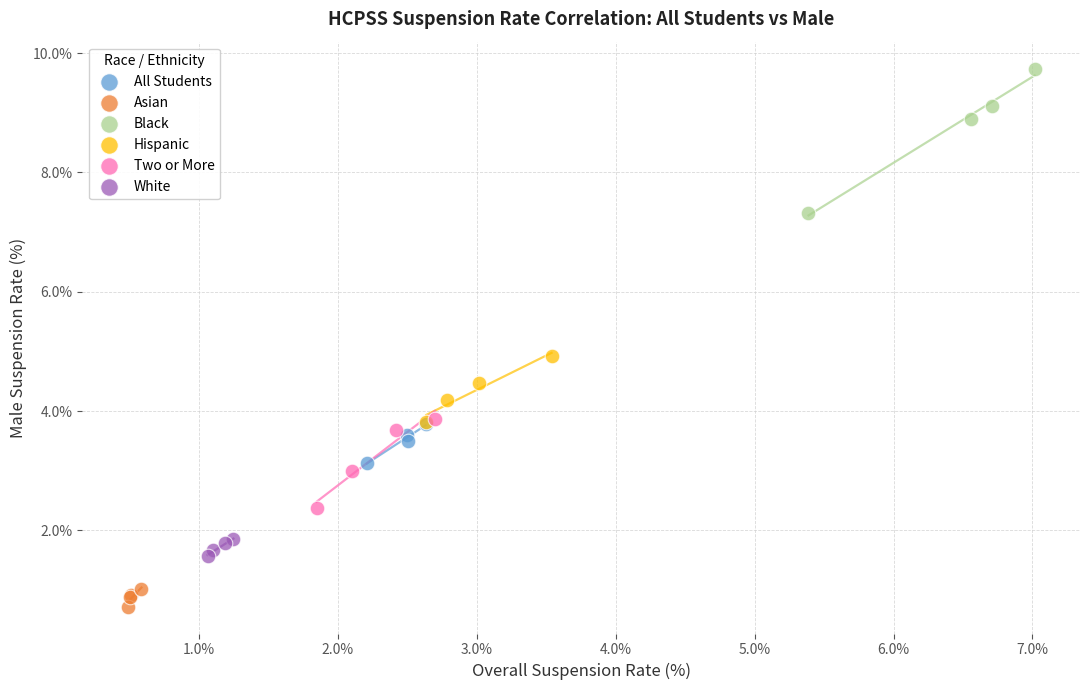

Which series reaches the minimum Y coordinate?

Asian